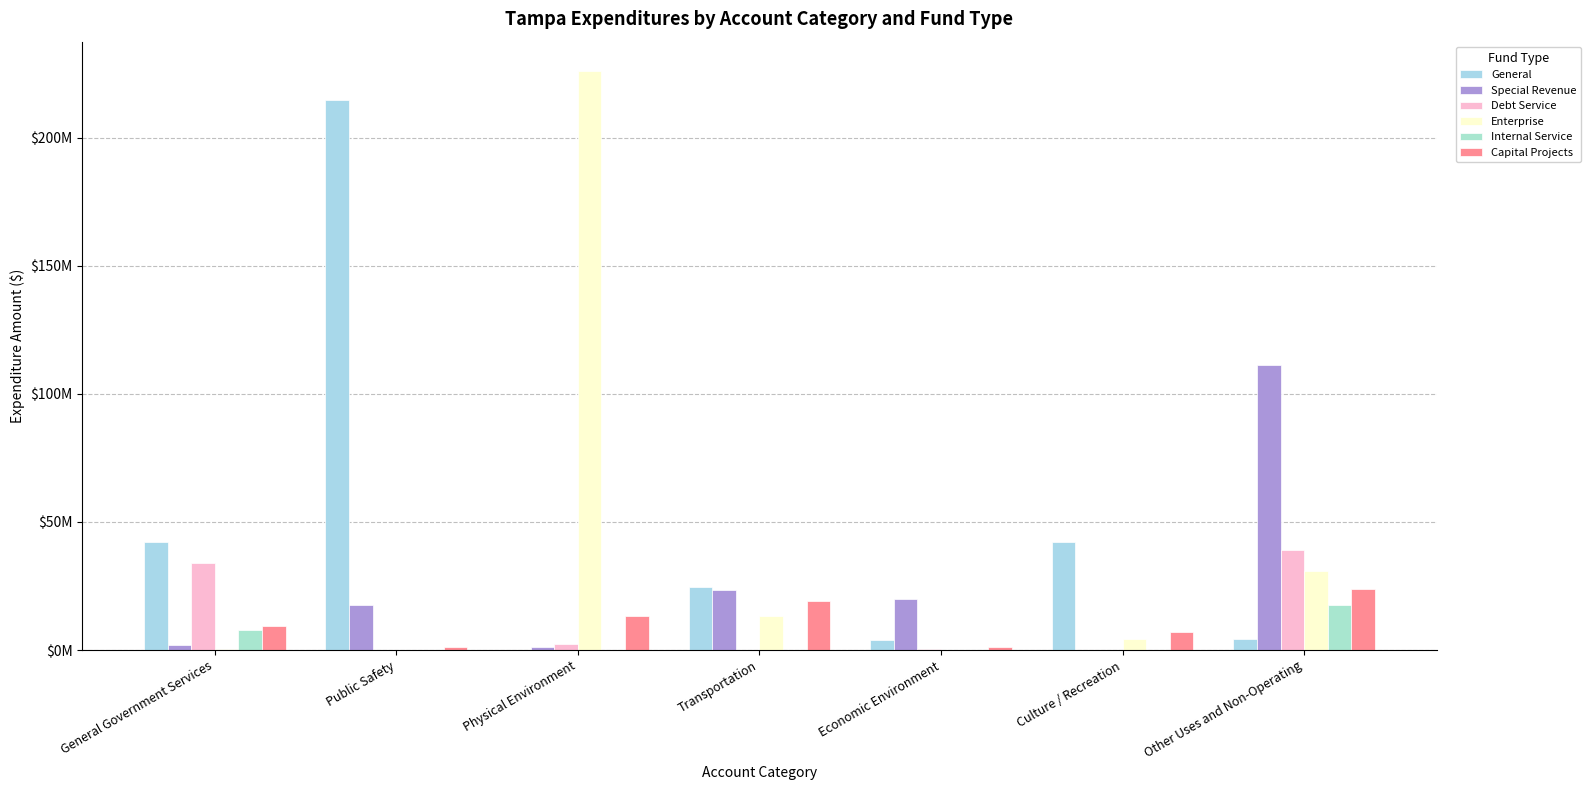

Rank the series by their maximum value, from highest to lowest.

Enterprise, General, Special Revenue, Debt Service, Capital Projects, Internal Service